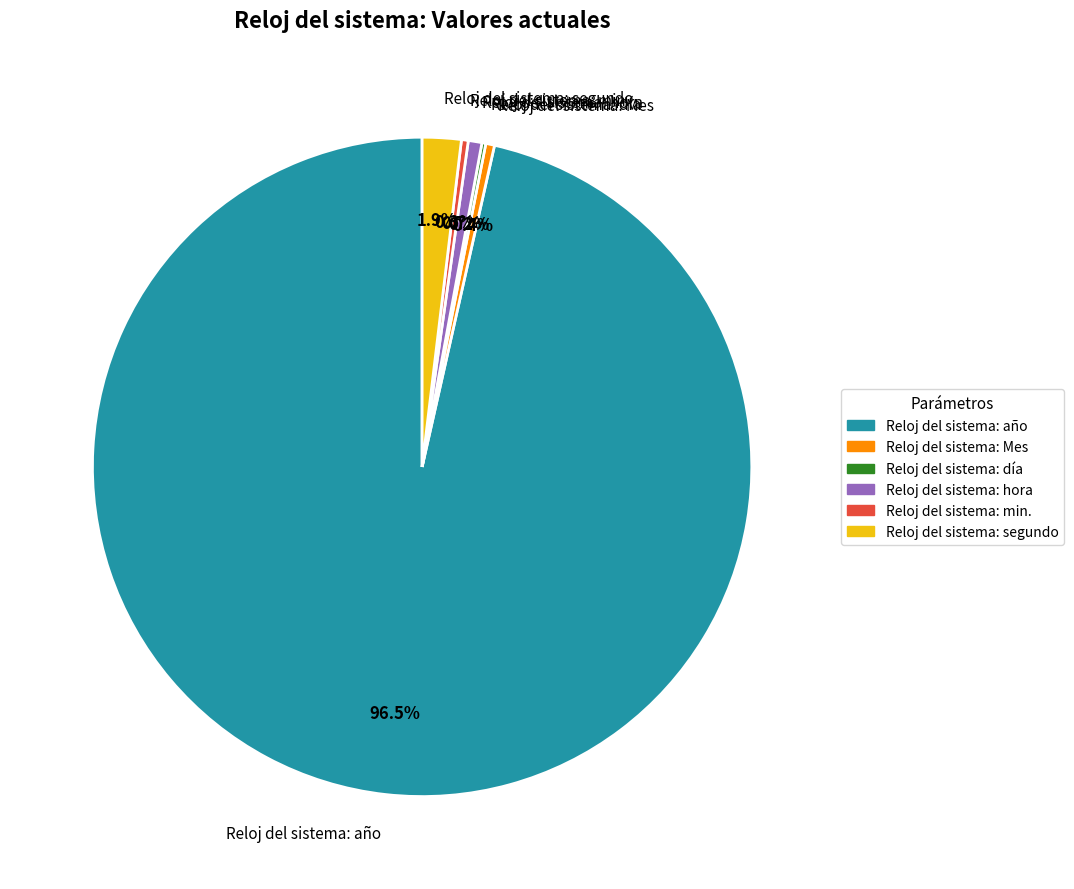

Is there any slice that represents more than half of the pie?

Yes